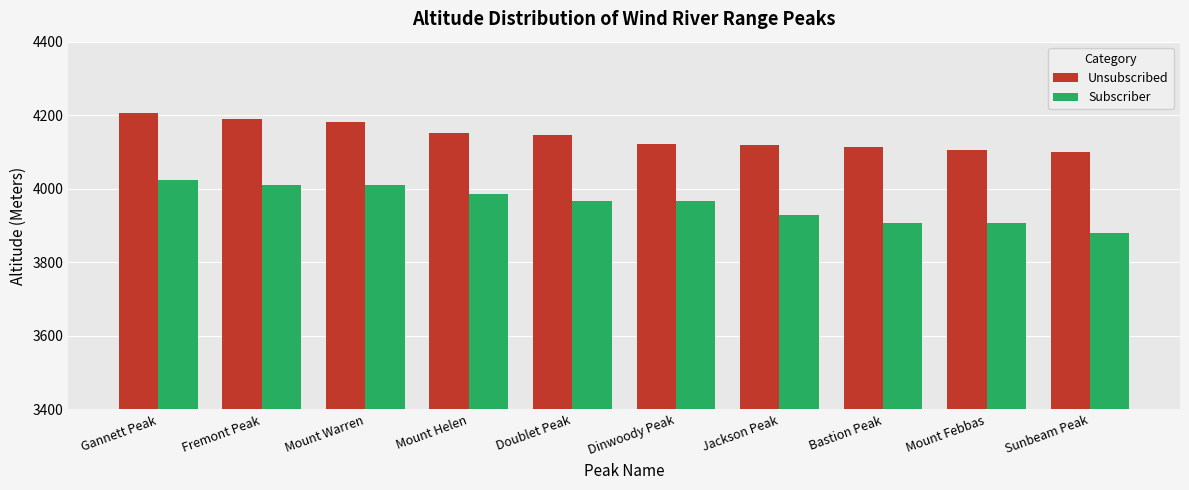

Which series changed the most between Mount Warren and Dinwoody Peak?

Unsubscribed